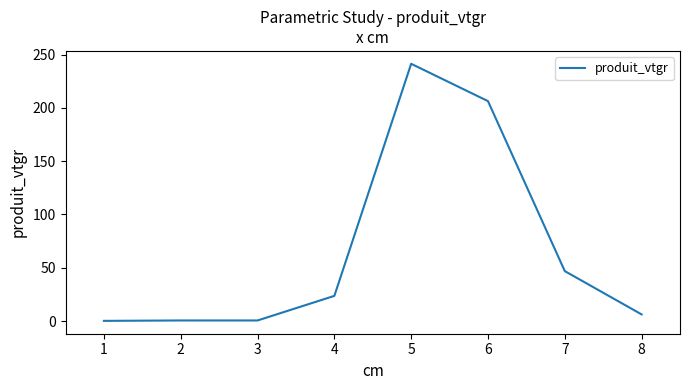

The value at 6 is 309.9. True or false?

False